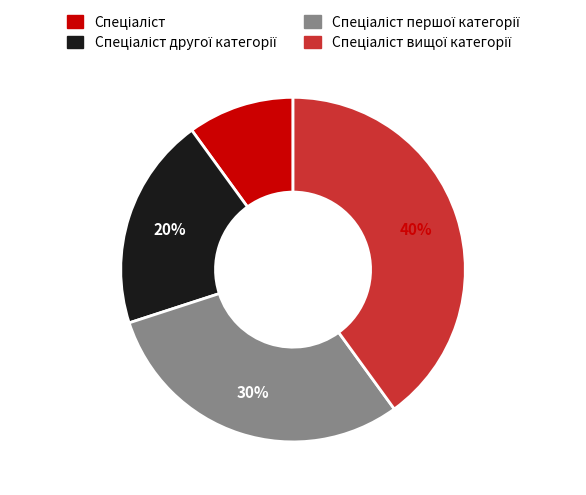

To the nearest percent, what is the difference between the largest and smallest slice percentages?

30%